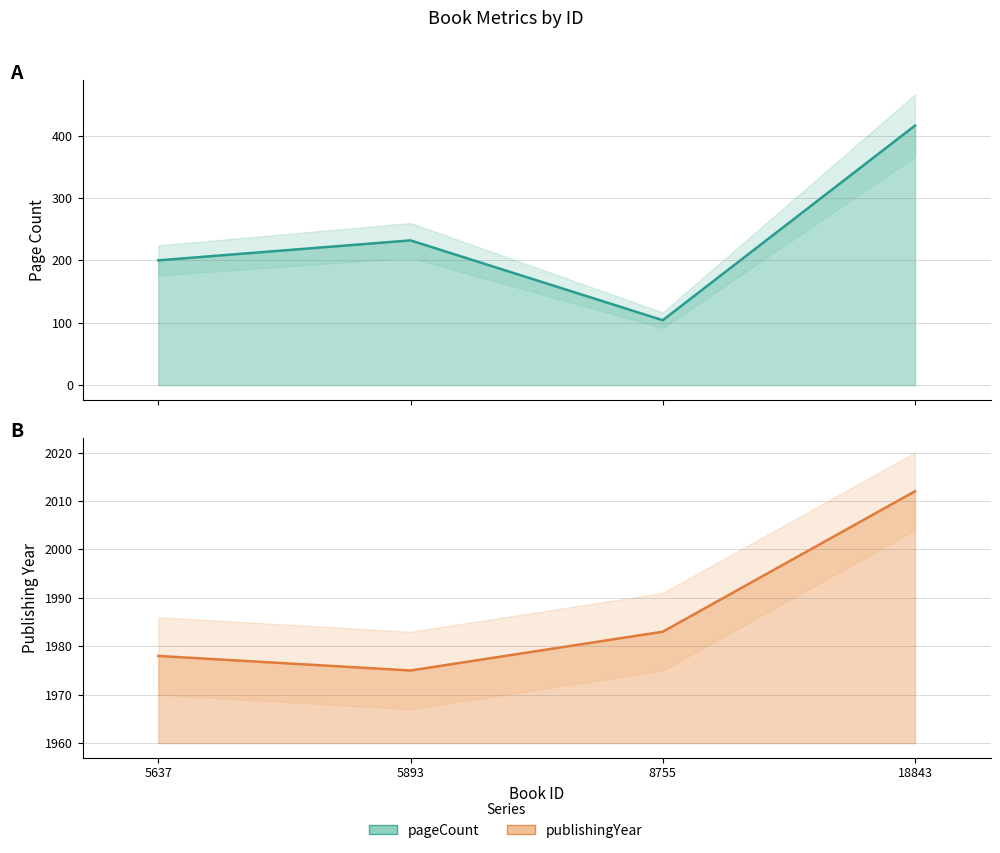

What is the value of the publishingYear point at the 3rd from the left?

1983